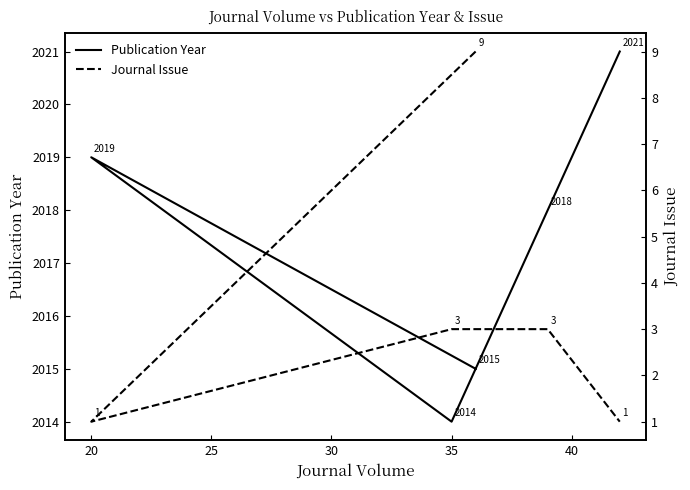

List the series in order of their peak value, highest first.

Publication Year, Journal Issue